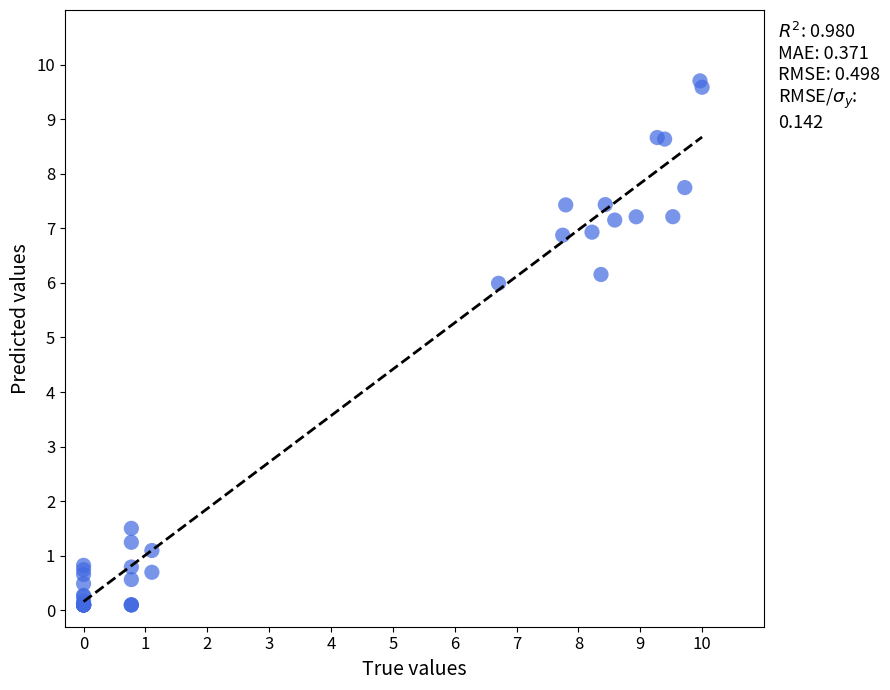

What Y value in the scatter plot is closest to 4?

6.0